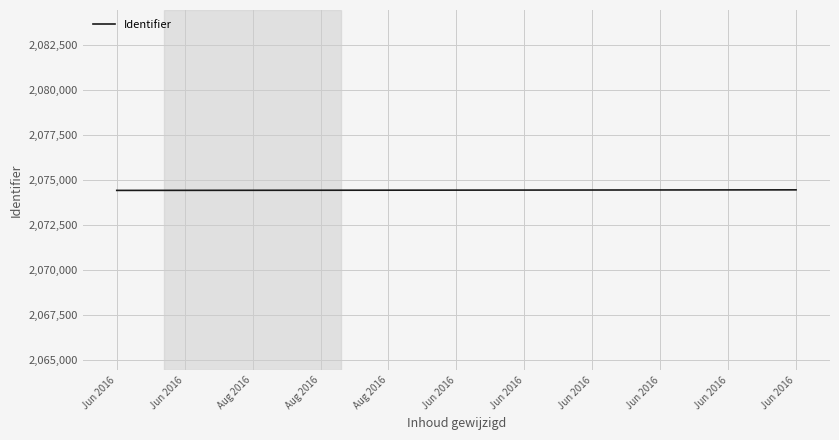

Where does the data first go above 2074424?

Jun 2016